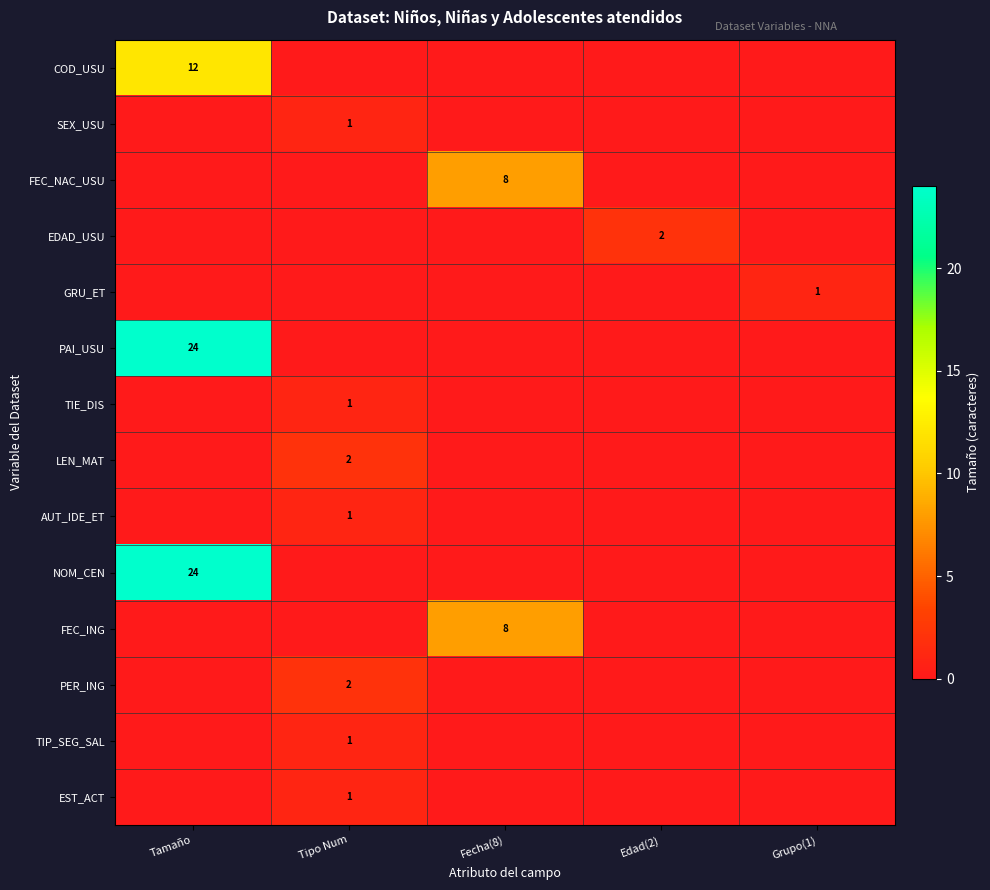

The PAI_USU series shows -16 at Edad(2). True or false?

False